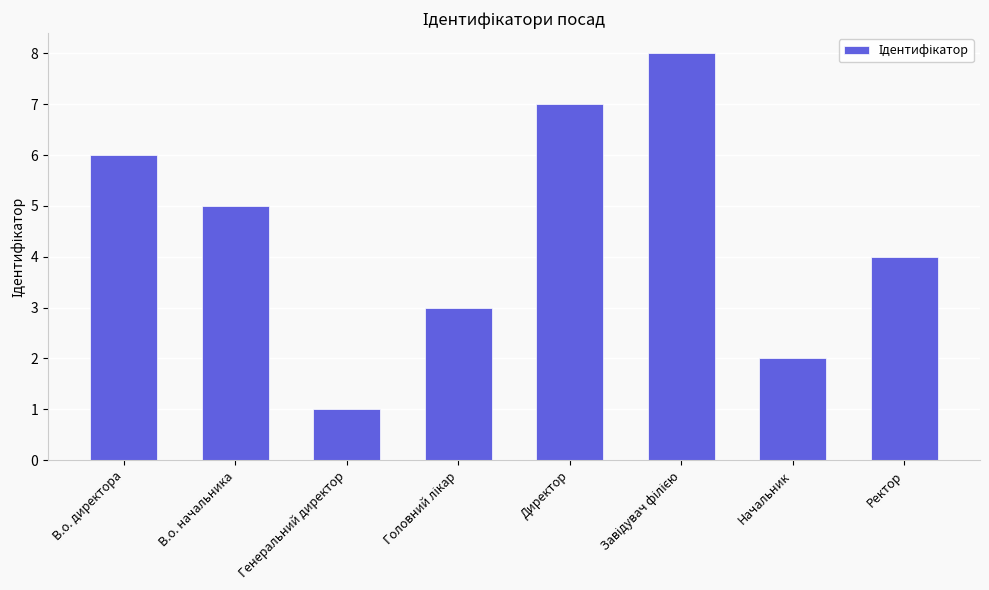

Which category has the lowest value across all series?

Генеральний директор